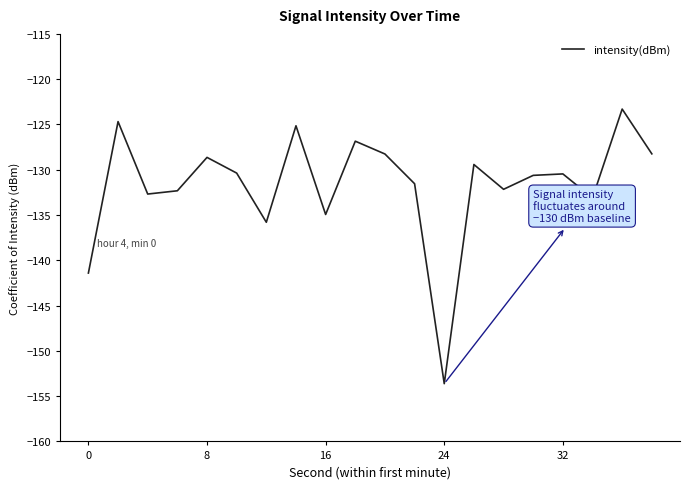

What is the difference between the maximum and minimum values?

30.3